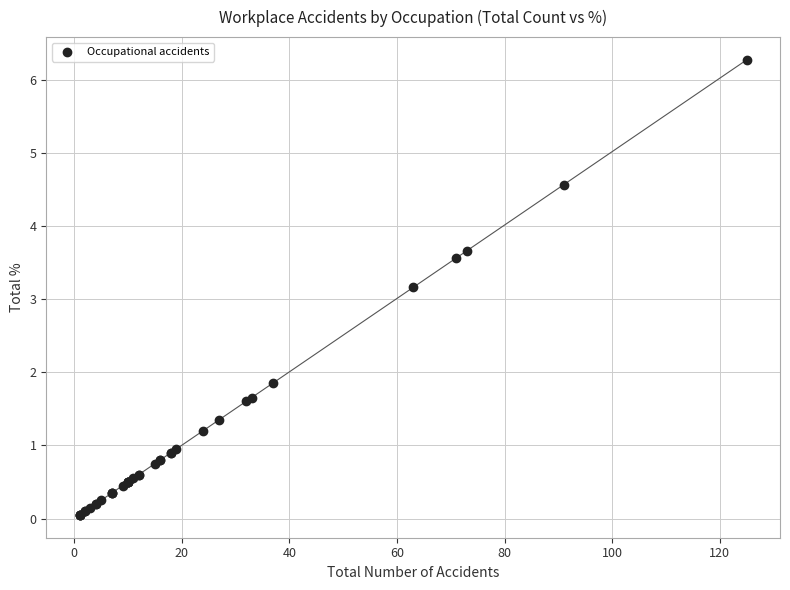

What Y value in the scatter plot is closest to 3?

3.2